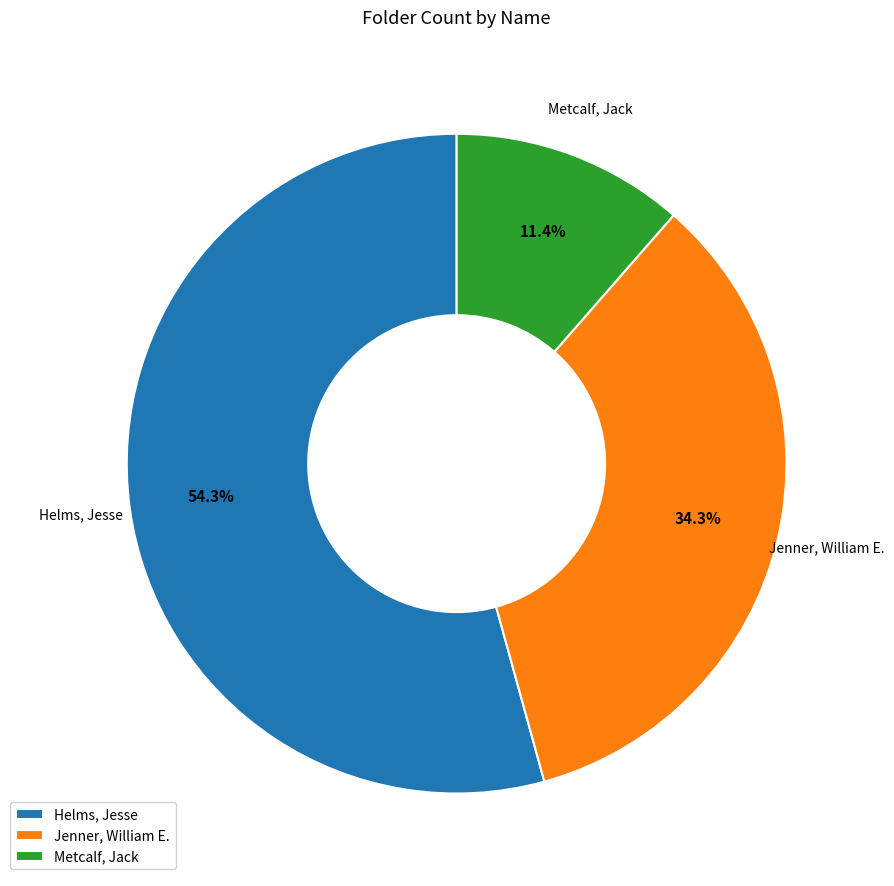

True or false: Jenner, William E. accounts for 46% of the total.

False